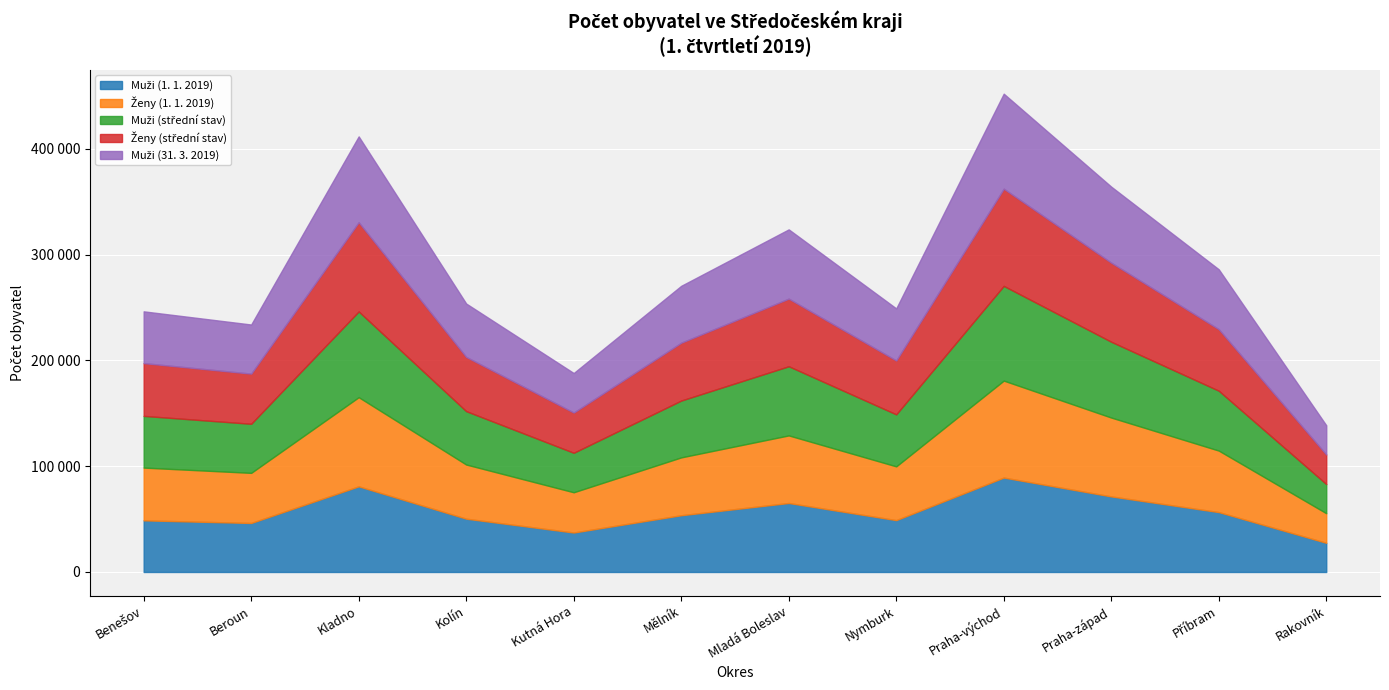

At which category does the chart reach its peak across all series?

Praha-východ